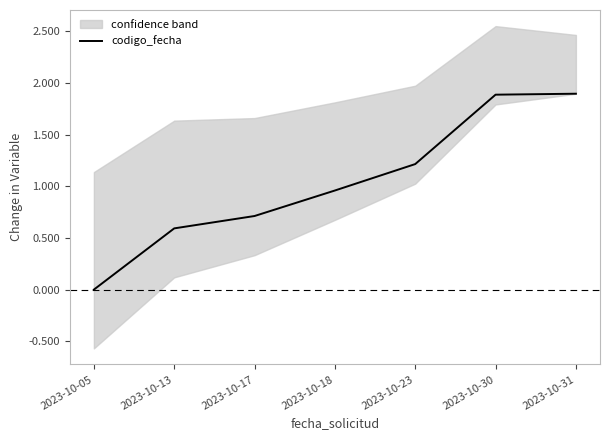

Does the chart display data point markers on the line(s)?

No